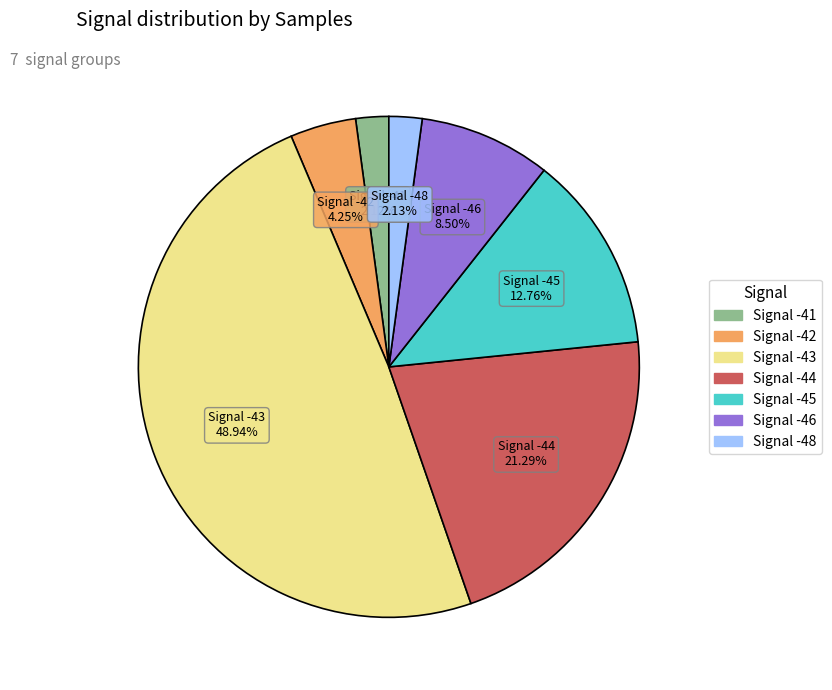

How many segments does this pie chart have?

7